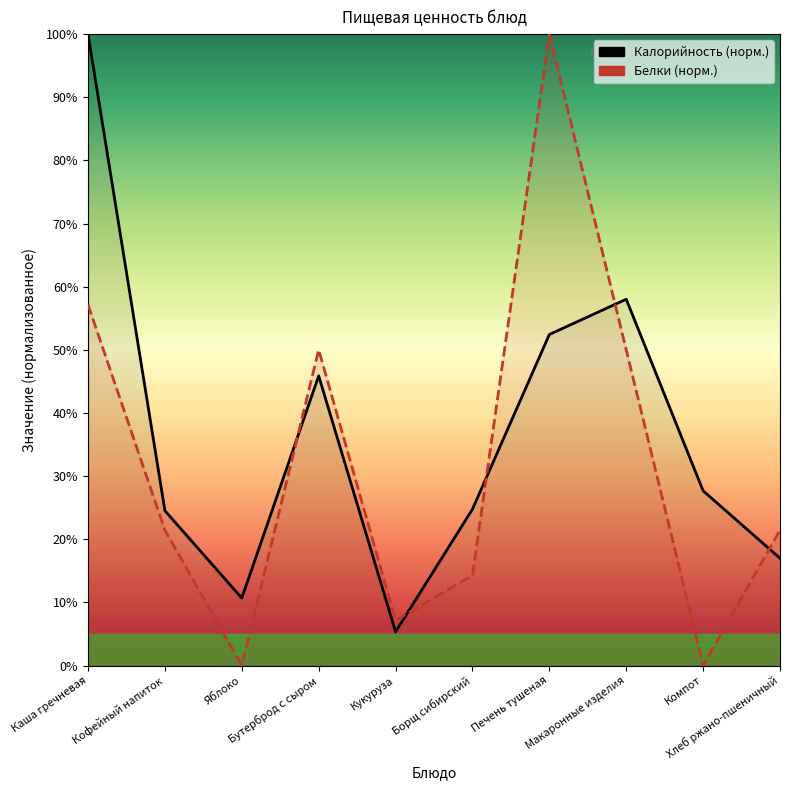

What is the label of the 10th point from the right?

Каша гречневая